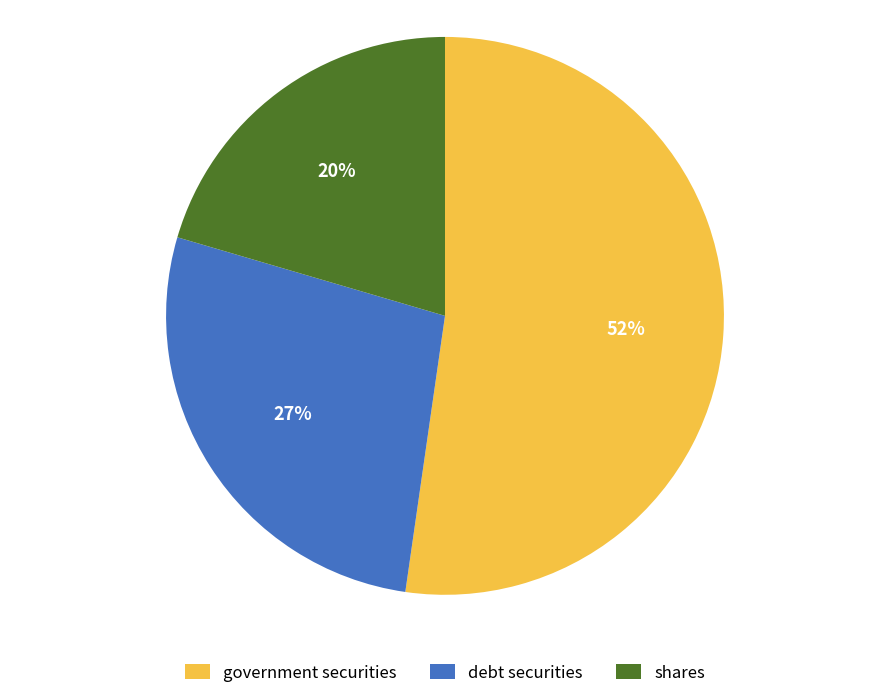

Between debt securities and government securities, which is larger?

government securities